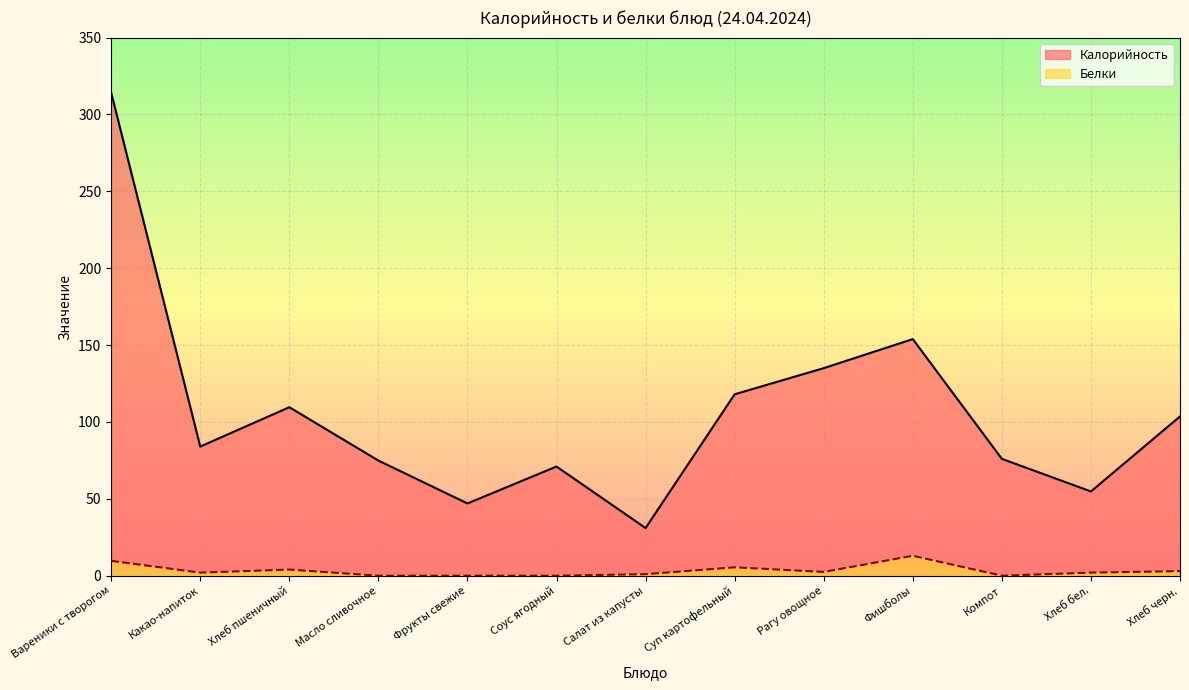

What is the approximate value of Калорийность at Хлеб бел.?

54.8